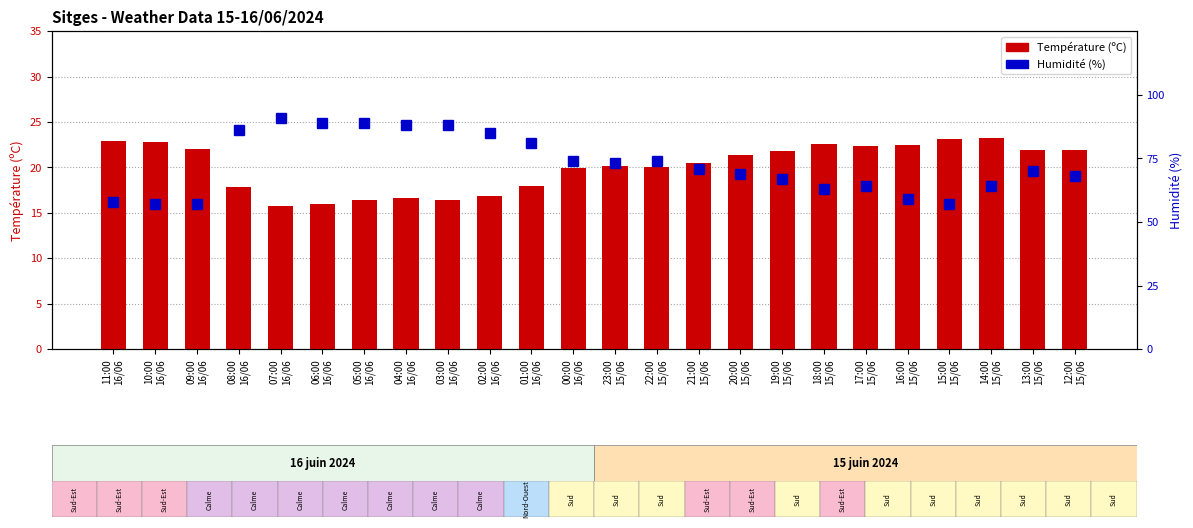

Which has a higher value, 00:00
16/06 or 20:00
15/06?

20:00
15/06